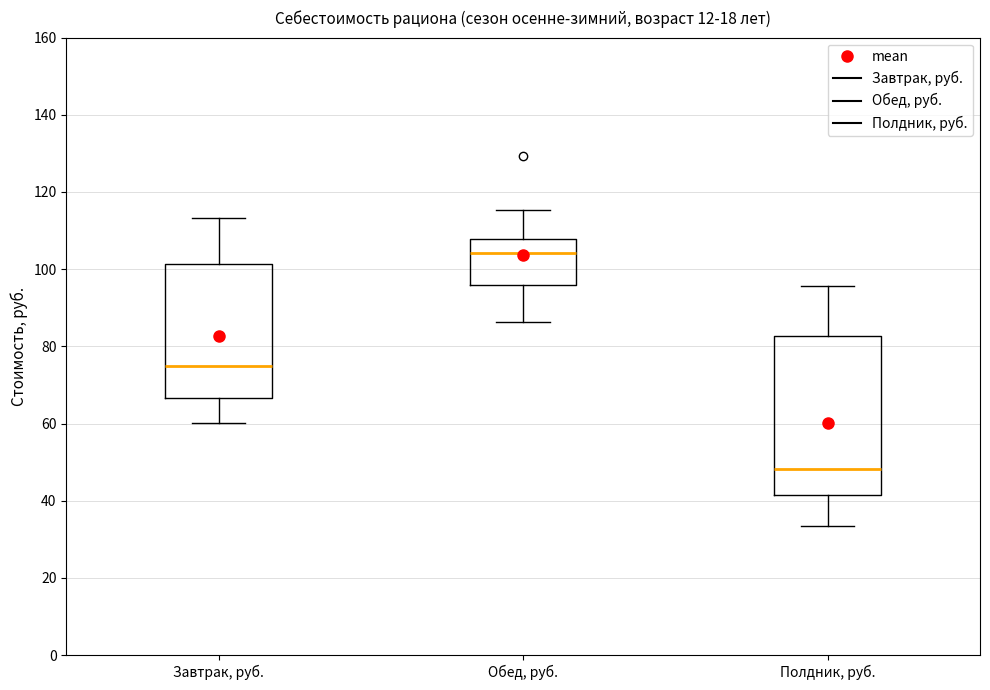

Reading left to right, read every box against the y-axis: the position of its median line, the range the box covers, and the ends of its whiskers. The values are not printed on the chart, so give them approximately, as read against the axis.

Завтрак, руб.: median 74, box 66 to 102, whiskers 60 to 114
Обед, руб.: median 104, box 96 to 108, whiskers 86 to 116
Полдник, руб.: median 48, box 42 to 82, whiskers 34 to 96